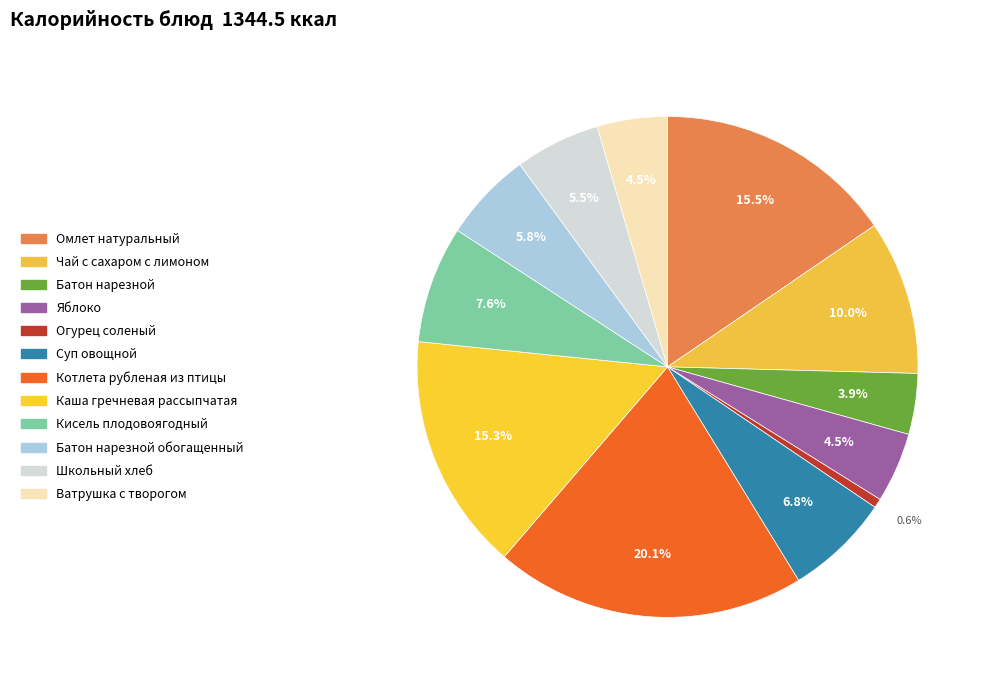

To the nearest percent, what is the average slice percentage?

8%